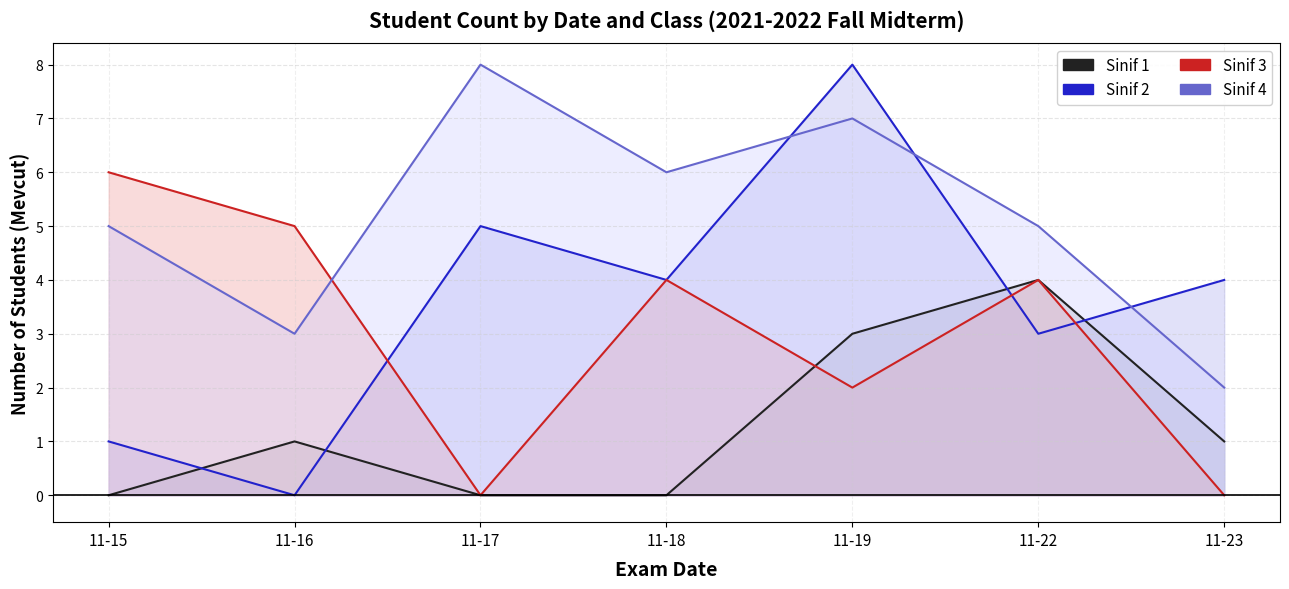

The Sinif 2 series shows 8 at 11-19. True or false?

True